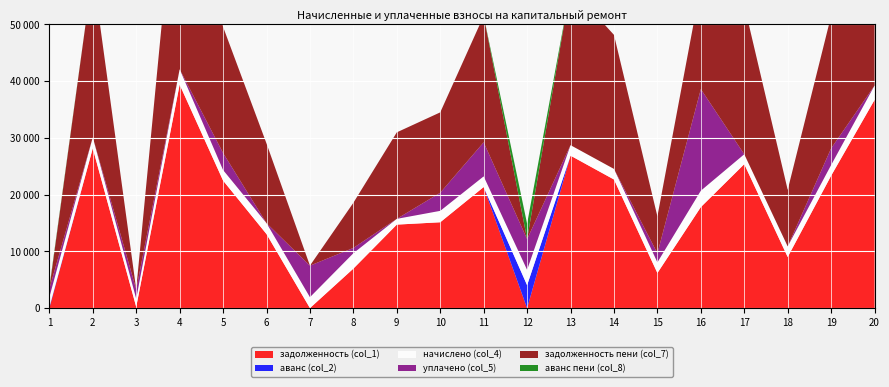

Reading left to right, list all the values displayed in this chart.

задолженность (col_1): 1=0.0	2=28180.9	3=238.6	4=39401.6	5=22493.3	6=13069.4	7=29.7	8=6984.6	9=14736.8	10=15148.7	11=21353.7	12=0.0	13=26888.2	14=22684.3	15=6206.1	16=17820.2	17=25388.6	18=9028.8	19=23353.7	20=36712.7
аванс (col_2): 1=219.1	2=0.0	3=0.0	4=0.0	5=0.0	6=0.0	7=0.0	8=0.0	9=0.0	10=0.0	11=0.0	12=4060.0	13=0.0	14=0.0	15=0.0	16=0.0	17=0.0	18=0.0	19=0.0	20=0.0
начислено (col_4): 1=1715.6	2=1935.8	3=1431.5	4=2706.6	5=1857.7	6=1925.2	7=1918.1	8=2706.6	9=1012.3	10=2010.4	11=1879.0	12=2706.6	13=1847.0	14=1864.8	15=1879.0	16=2887.8	17=1744.0	18=1864.8	19=1879.0	20=2521.9
уплачено (col_5): 1=1515.2	2=0.0	3=1660.6	4=0.0	5=3000.0	6=0.0	7=5557.8	8=935.7	9=0.0	10=3192.0	11=6000.0	12=5413.2	13=0.0	14=0.0	15=1596.1	16=17904.3	17=0.0	18=0.0	19=2942.0	20=0.0
задолженность пени (col_7): 1=0.0	2=29148.8	3=0.0	4=40754.9	5=22222.1	6=14031.9	7=7.8	8=7957.4	9=15243.0	10=14161.9	11=22293.2	12=0.0	13=27811.7	14=23616.7	15=6507.5	16=18326.8	17=26260.6	18=9961.2	19=23351.2	20=37973.6
аванс пени (col_8): 1=270.4	2=0.0	3=1.3	4=0.0	5=0.0	6=0.0	7=0.0	8=0.0	9=0.0	10=0.0	11=0.0	12=2706.7	13=0.0	14=0.0	15=0.0	16=0.0	17=0.0	18=0.0	19=0.0	20=0.0